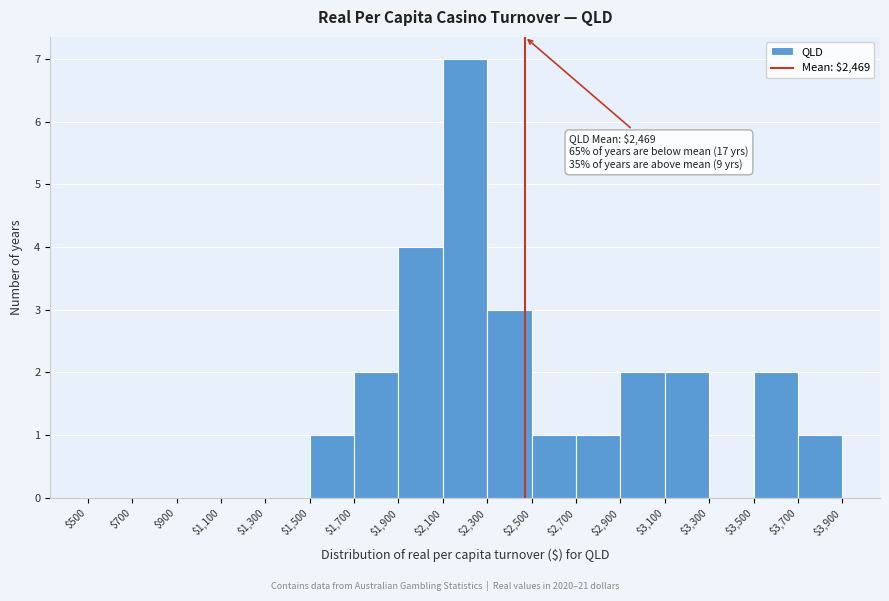

Over which range of the x-axis is the bar tallest?

$2,100 to $2,300